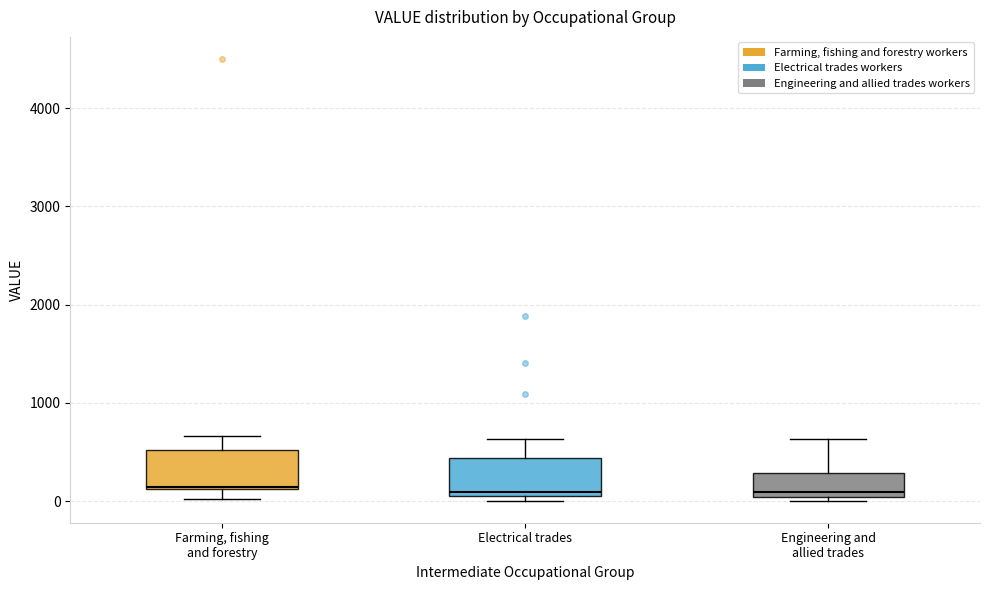

Reading left to right, transcribe this box plot: for each box, give where its median line is, the range the box spans, and where its two whiskers end, as read against the y-axis. The values are not printed on the chart, so give them approximately, as read against the axis.

Farming, fishing and forestry: median 100, box 100 to 500, whiskers 0 to 700
Electrical trades: median 100, box 0 to 400, whiskers 0 (just below the box's lower edge) to 600
Engineering and allied trades: median 100, box 0 to 300, whiskers 0 (just below the box's lower edge) to 600